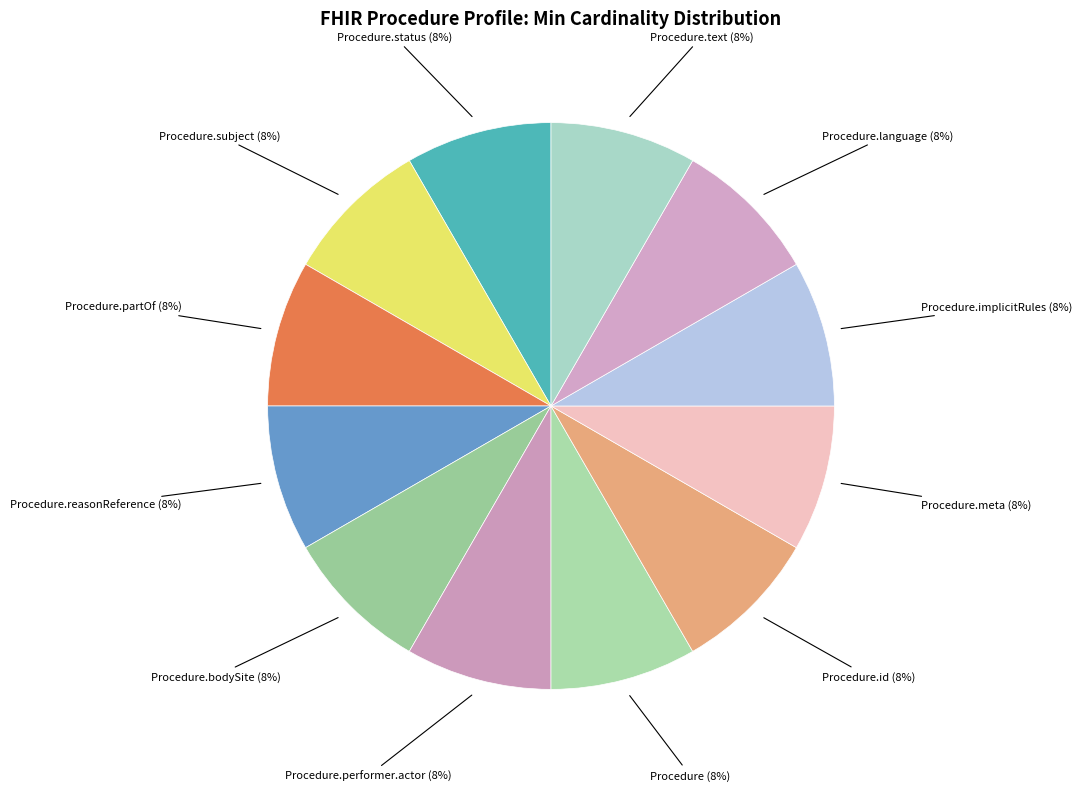

How many slices are in this pie chart?

12